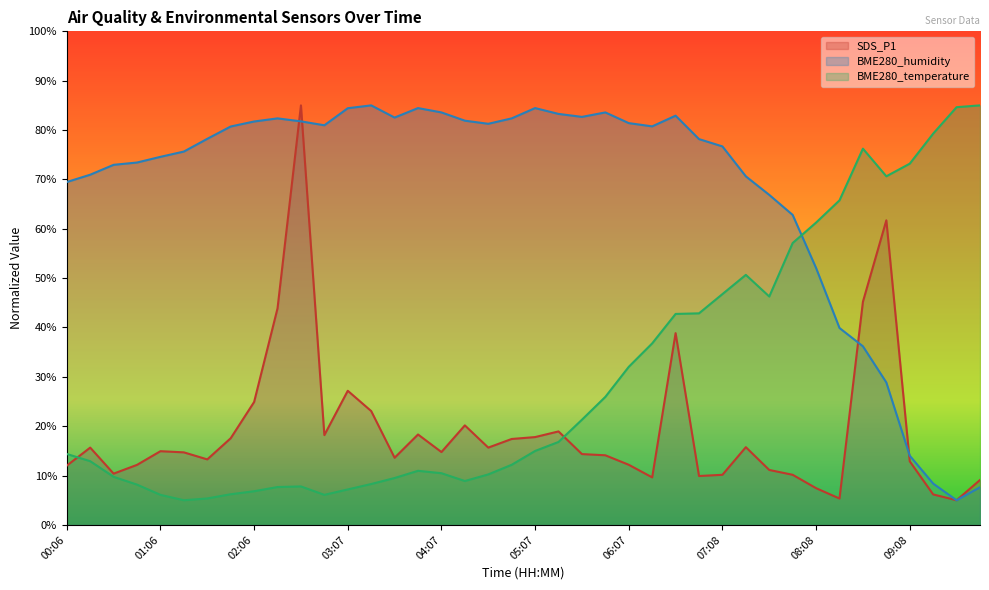

Between which two adjacent categories do SDS_P1 and BME280_humidity first intersect?

02:21 and 02:37